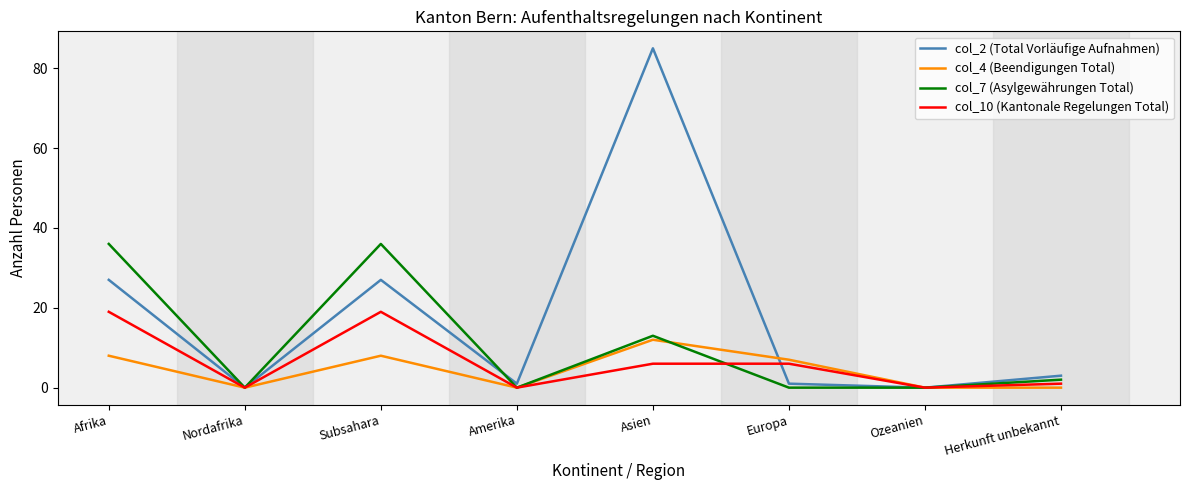

What is the difference between the second highest and minimum values in the col_10 (Kantonale Regelungen Total) series?

19